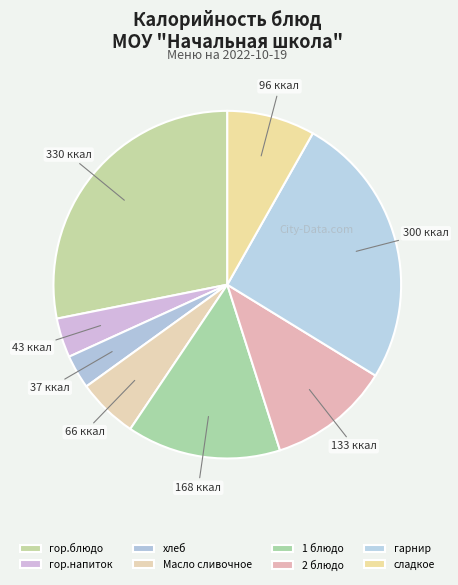

How many segments does this pie chart have?

8